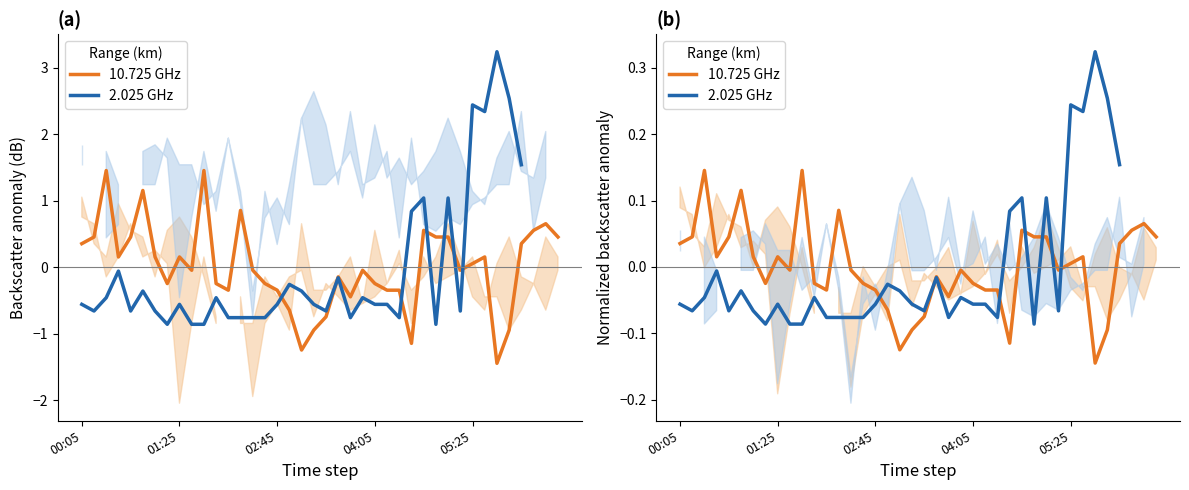

Which series has the largest total across all categories?

10.725 GHz